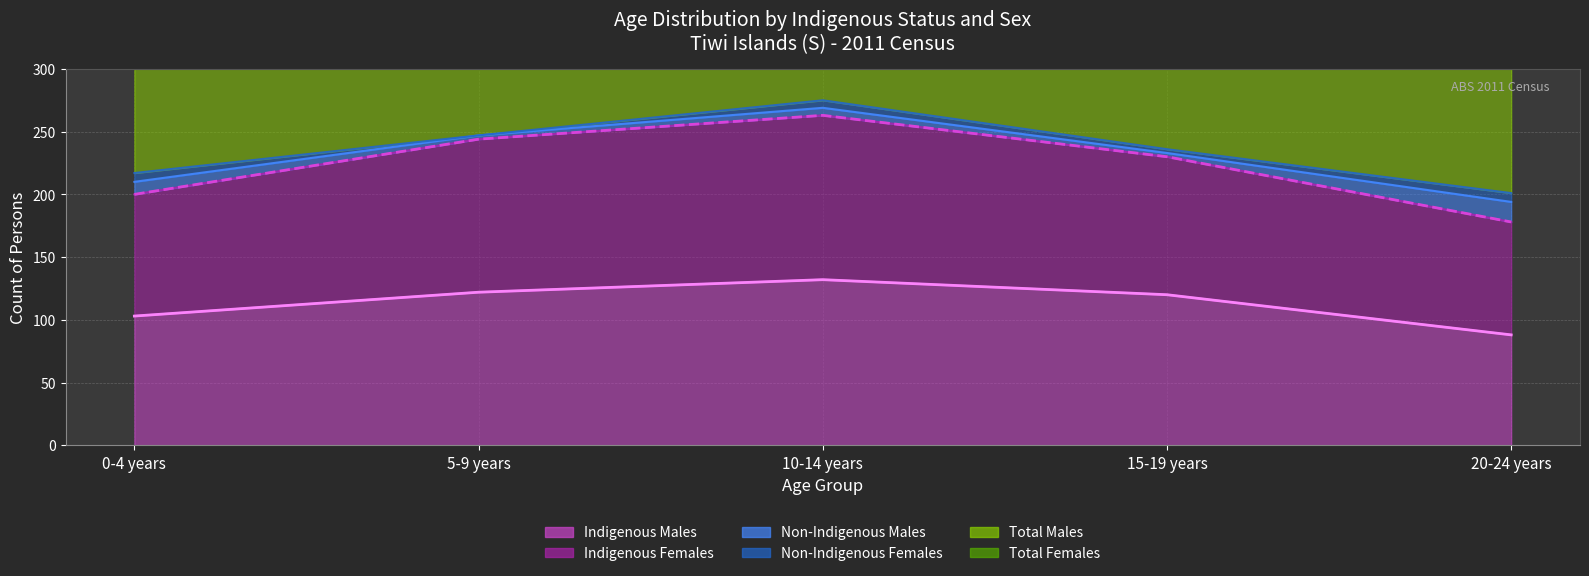

What is the difference between the highest and lowest values at 5-9 years?

376